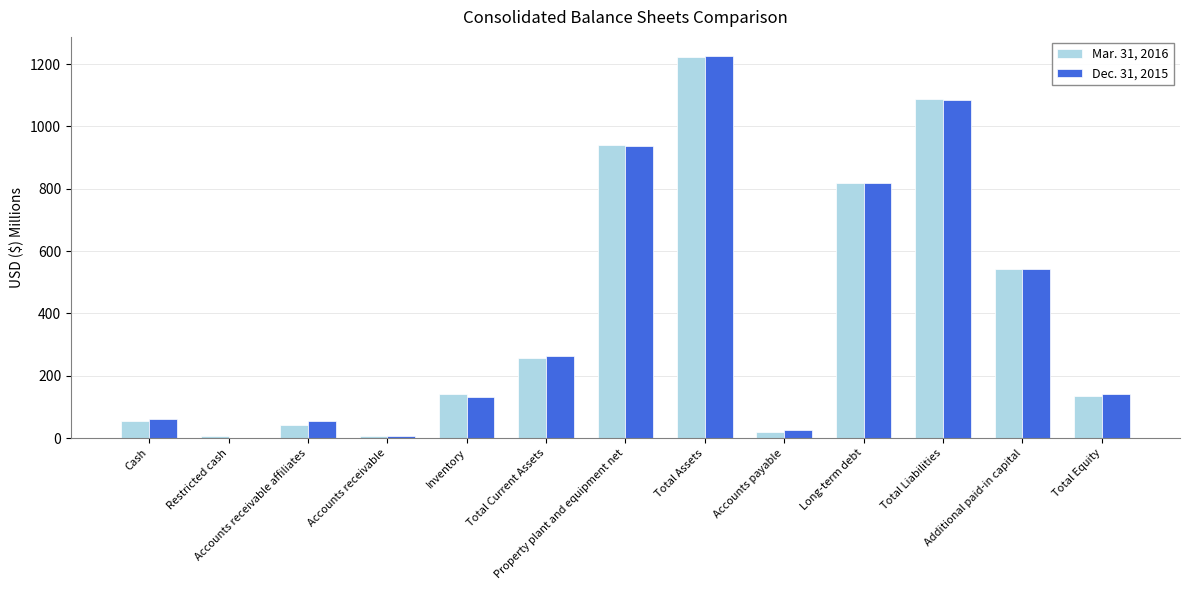

What is the sum of the Dec. 31, 2015 values at Accounts receivable affiliates and Total Liabilities?

1139